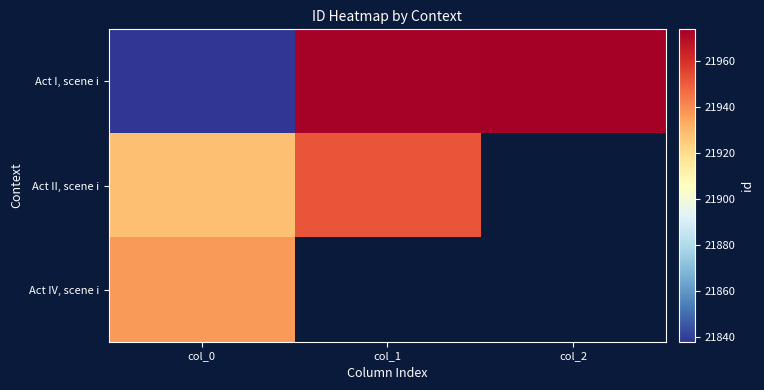

Count the number of data series in this chart.

3